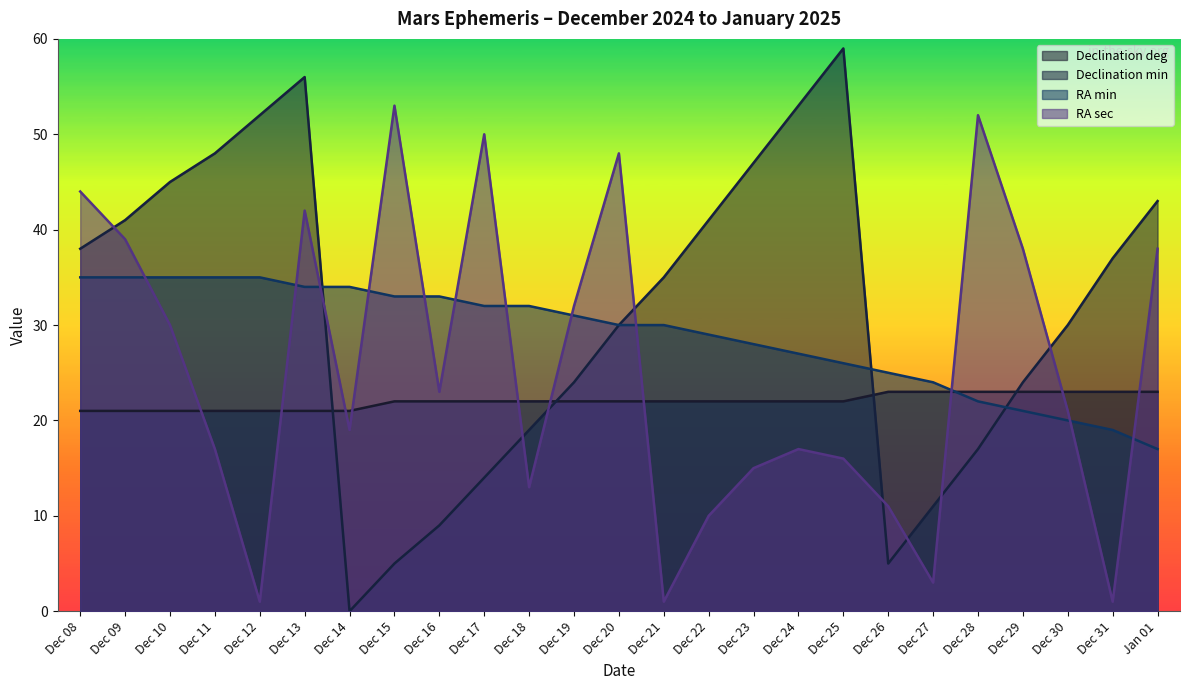

What is the label of the 13th point from the right?

Dec 20